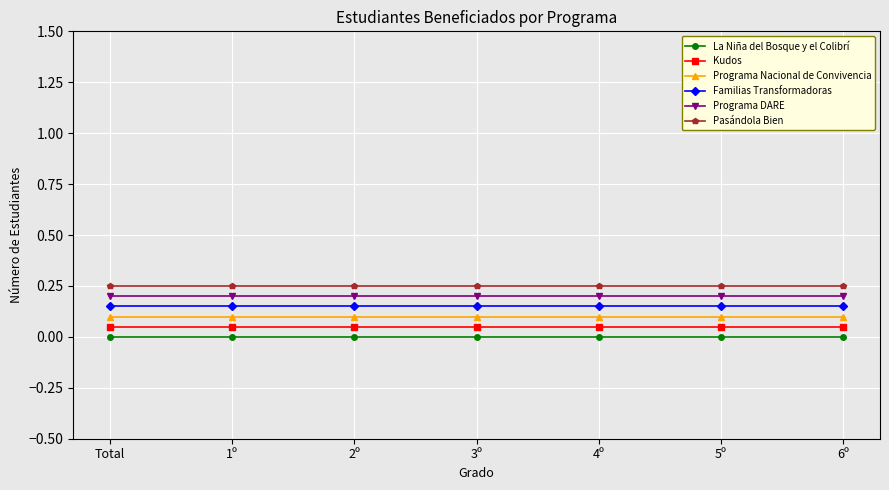

What is the sum of all Programa Nacional de Convivencia values?

0.7